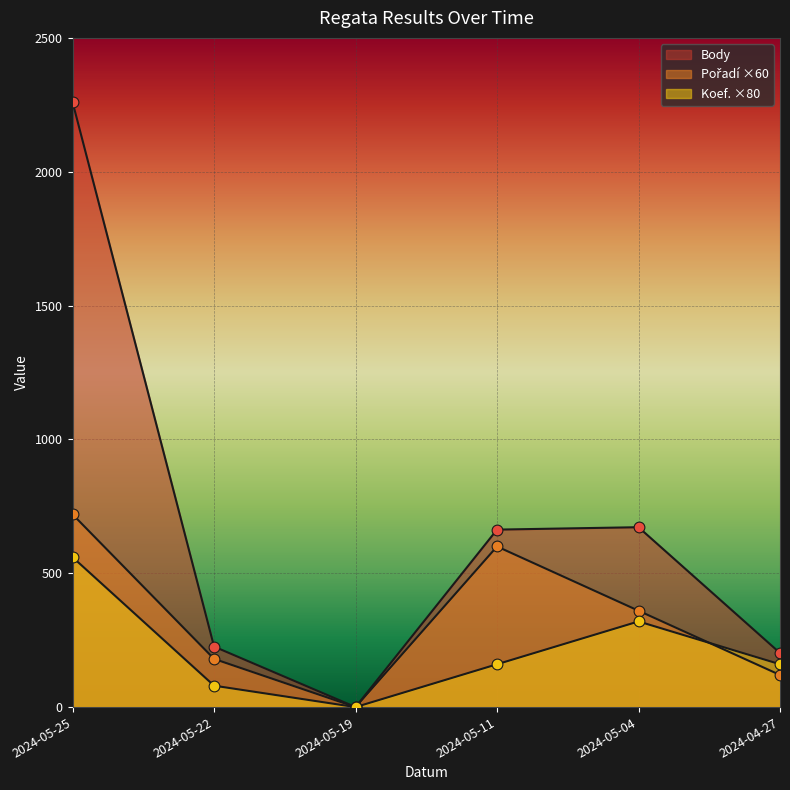

What is the total value across all series at 2024-05-04?

1352